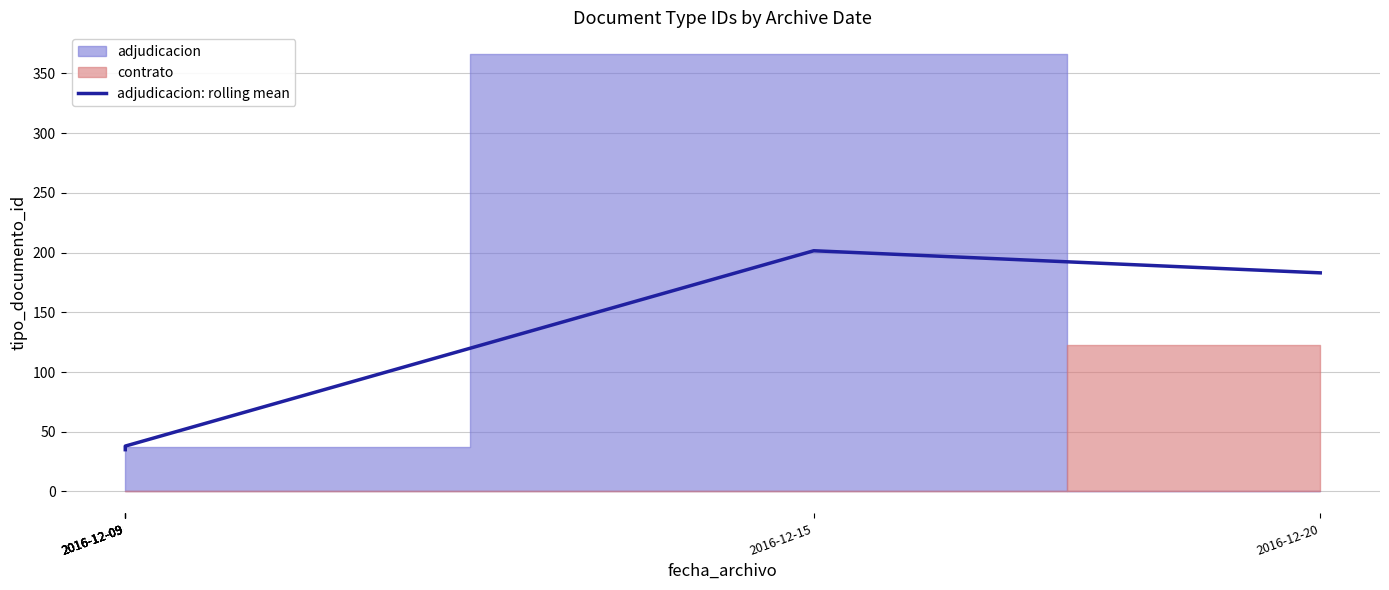

The value at 2016-12-09 is 37.0. True or false?

True